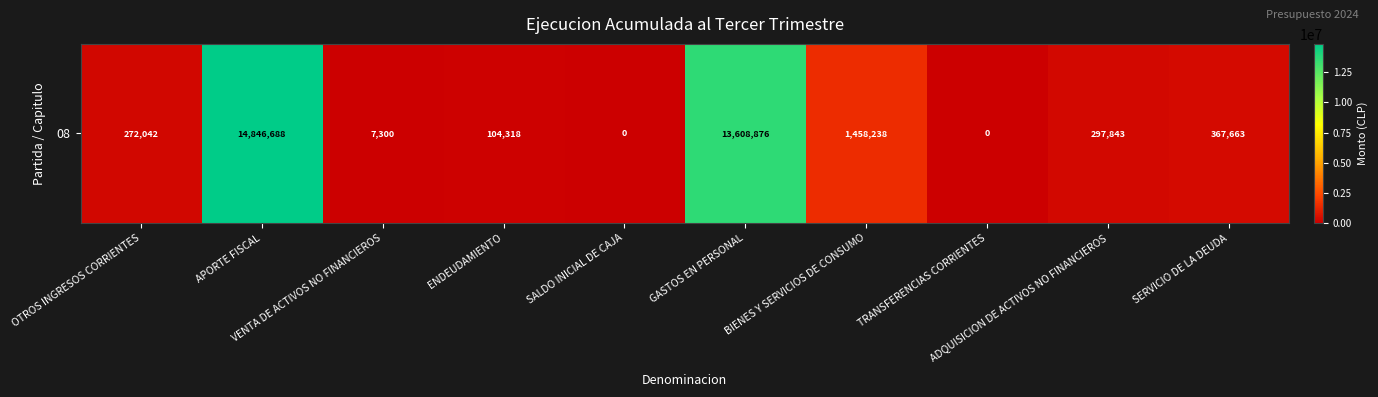

What is the difference between the second highest and minimum values?

13608876